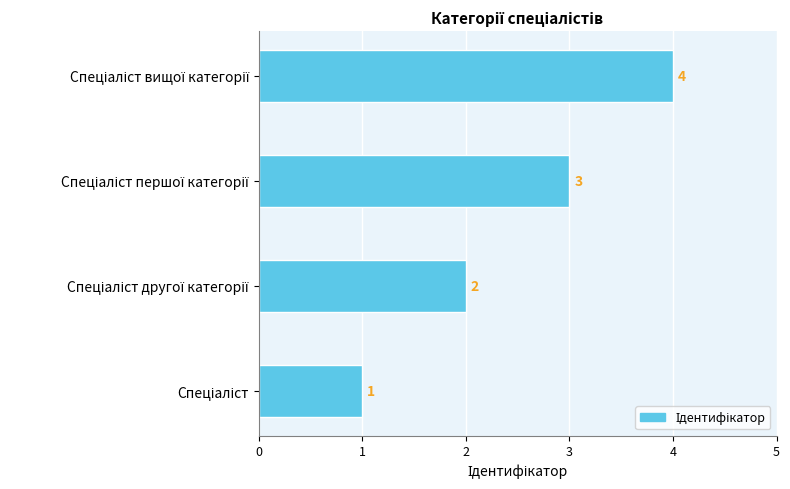

How many categories are shown in the chart?

4